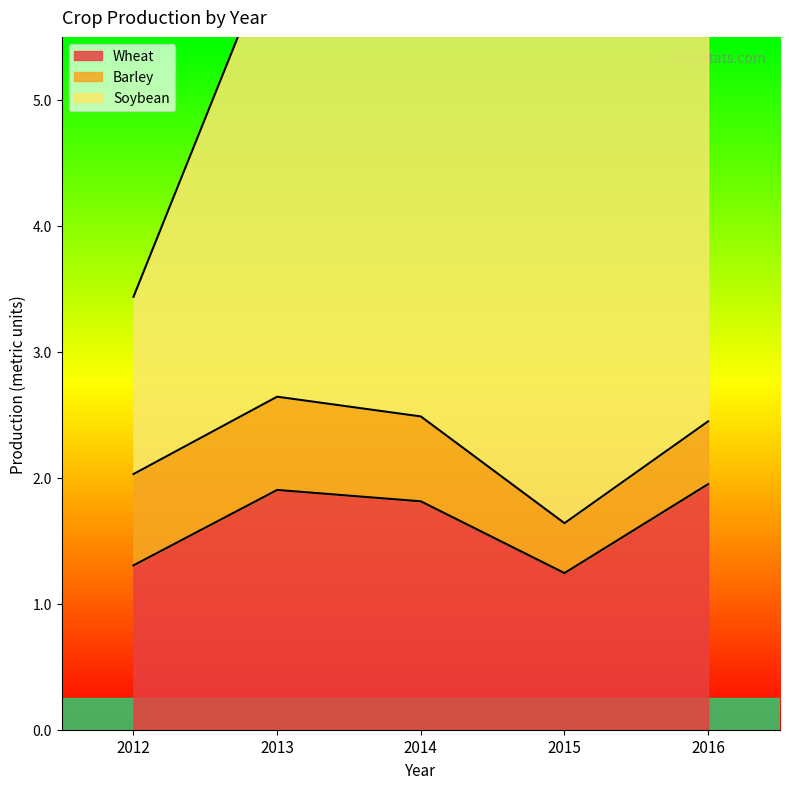

Between 2014 and 2016, which series saw the biggest shift?

Soybean